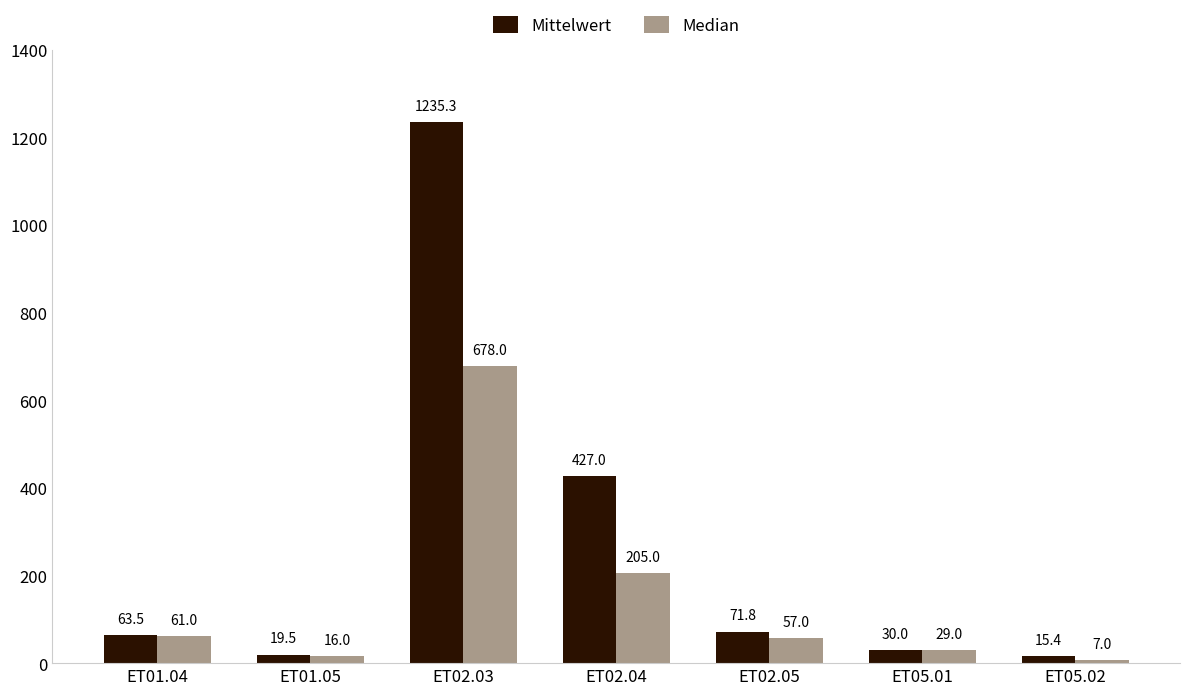

Is the value of Mittelwert at ET05.01 greater than the value of Median at ET02.05?

No